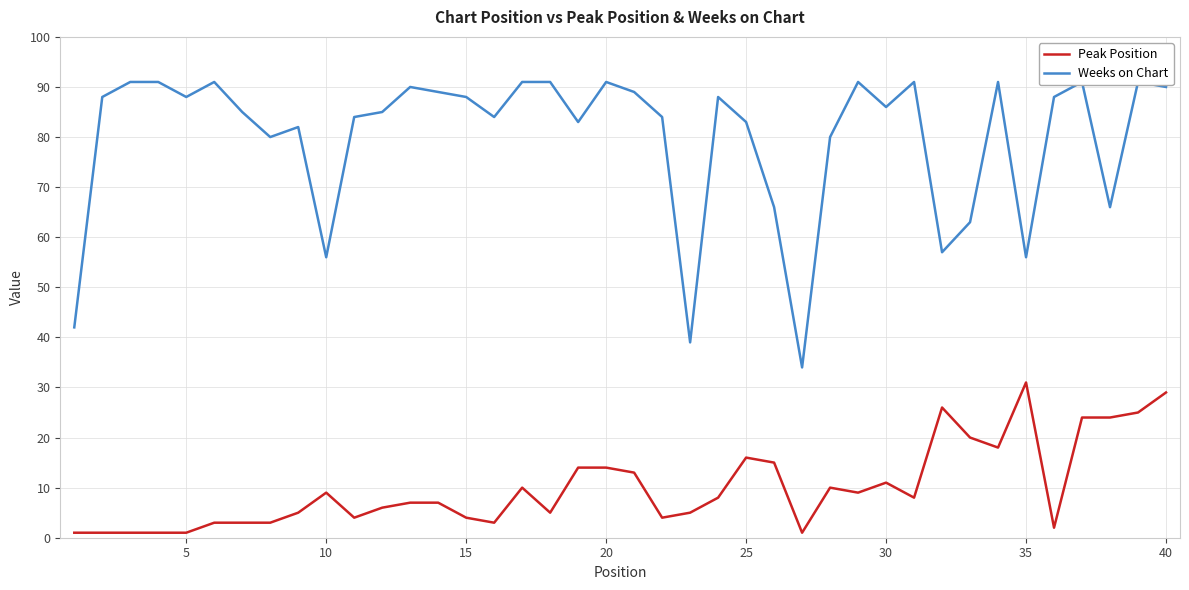

Which series has the largest total across all categories?

Weeks on Chart